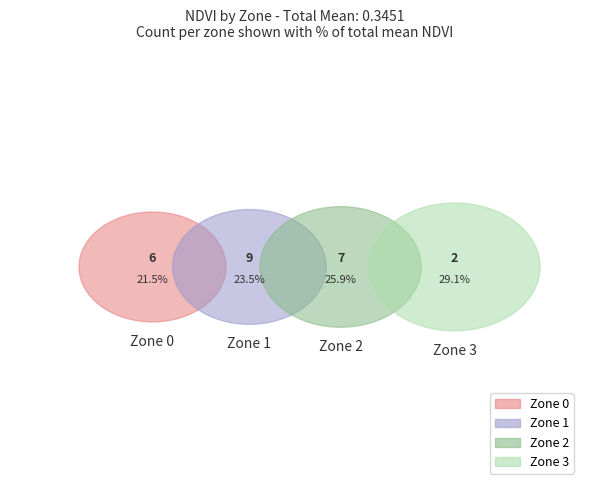

True or false: Zone 0 accounts for 12% of the total.

False